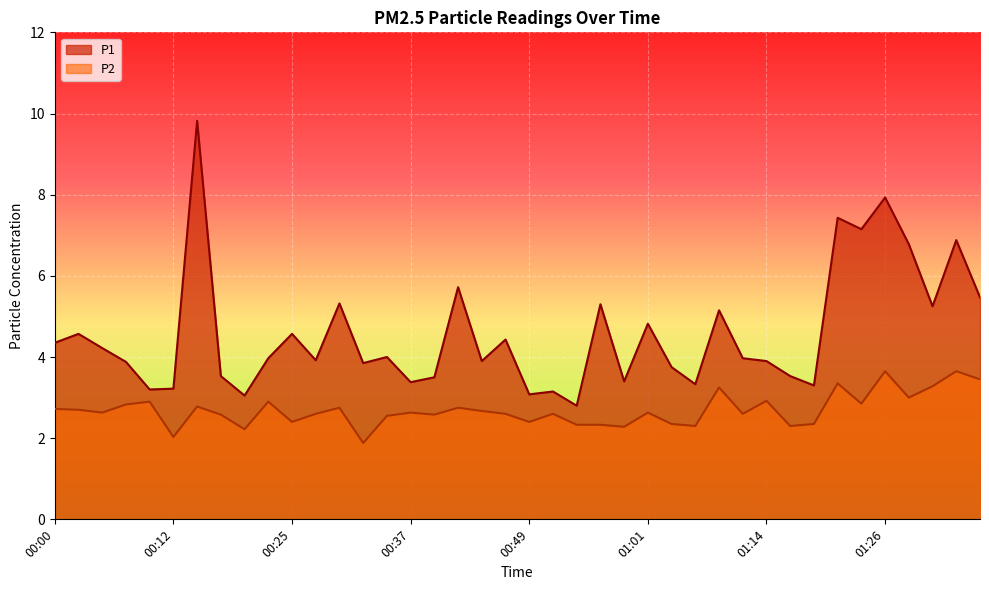

What are all the series names shown in the legend?

P1, P2